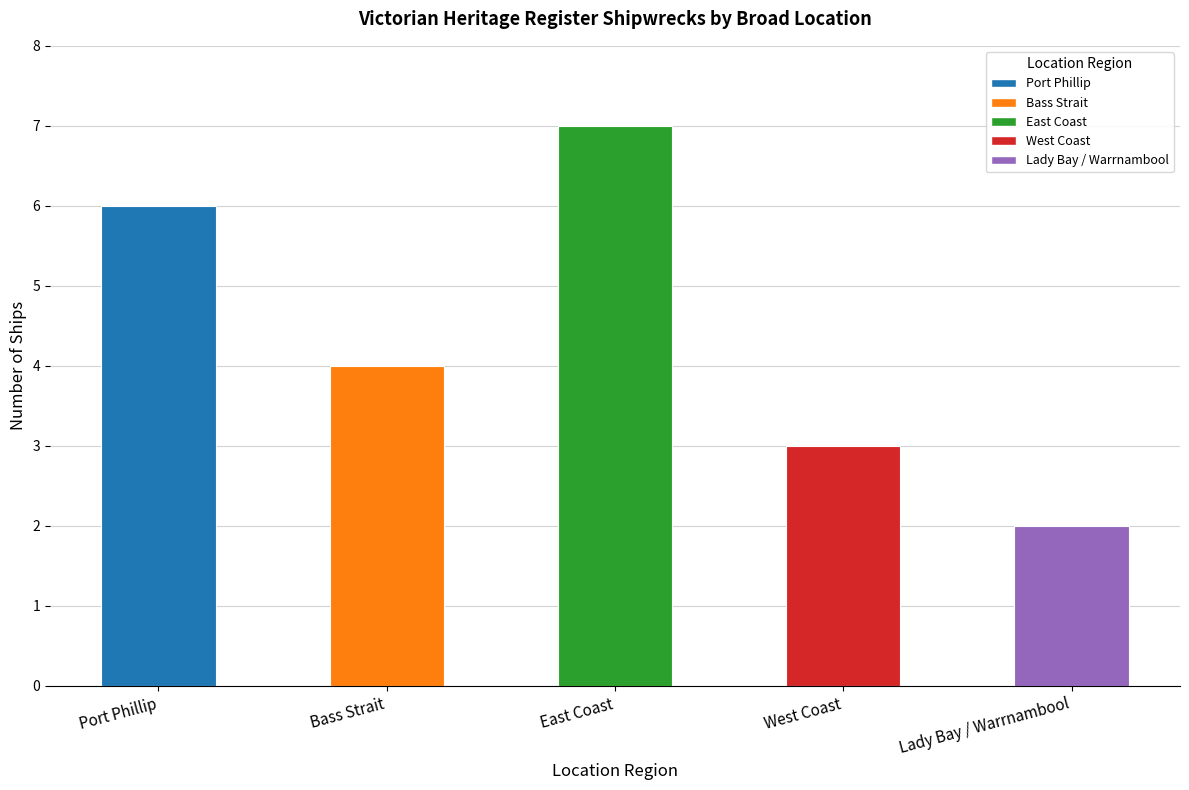

What is the approximate value at Port Phillip?

6